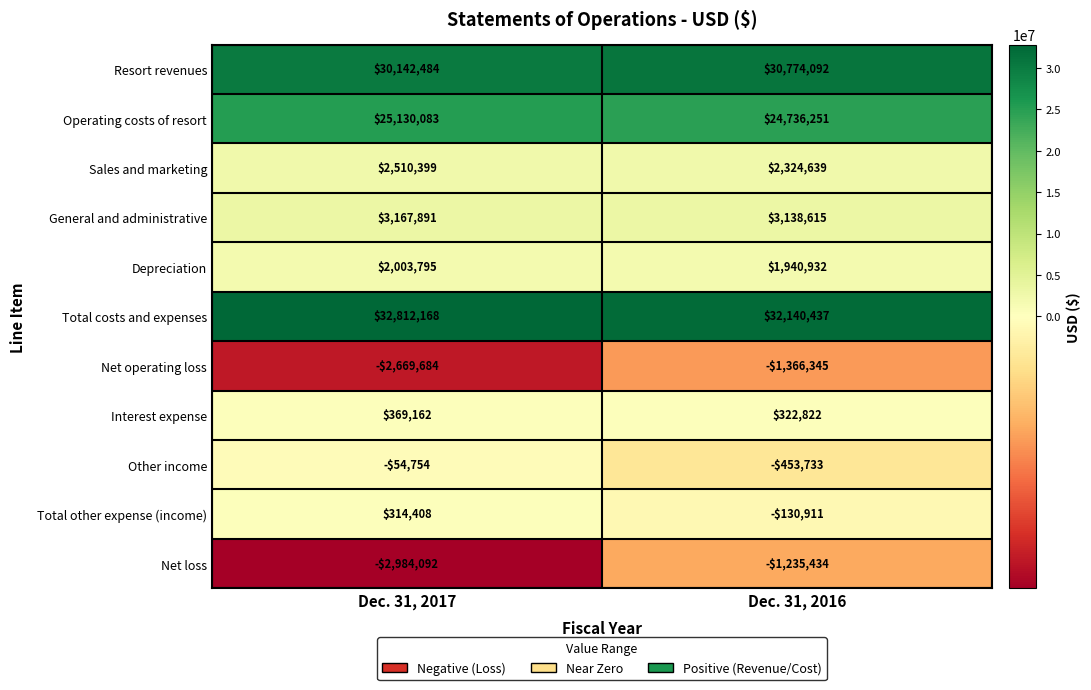

Where is Other income nearest to the value -254243?

Dec. 31, 2017